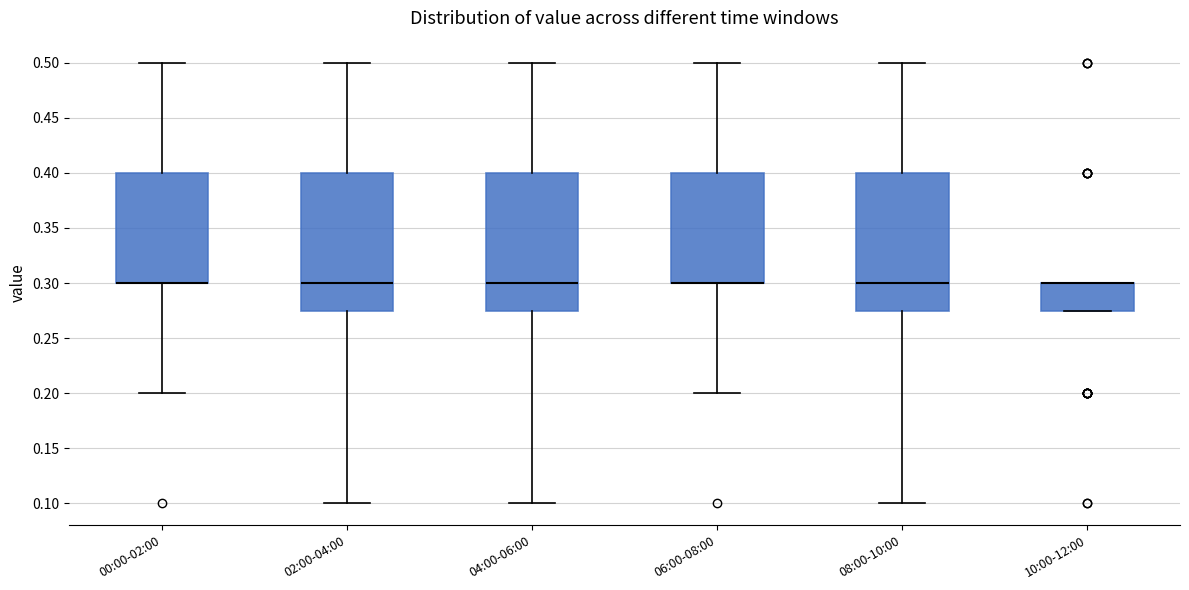

Reading left to right, transcribe this box plot: for each box, give where its median line is, the range the box spans, and where its two whiskers end, as read against the y-axis. The values are not printed on the chart, so give them approximately, as read against the axis.

00:00-02:00: median 0.300 (drawn on the box's lower edge), box 0.300 to 0.400, whiskers 0.200 to 0.500
02:00-04:00: median 0.300, box 0.275 to 0.400, whiskers 0.100 to 0.500
04:00-06:00: median 0.300, box 0.275 to 0.400, whiskers 0.100 to 0.500
06:00-08:00: median 0.300 (drawn on the box's lower edge), box 0.300 to 0.400, whiskers 0.200 to 0.500
08:00-10:00: median 0.300, box 0.275 to 0.400, whiskers 0.100 to 0.500
10:00-12:00: median 0.300 (drawn on the box's upper edge), box 0.275 to 0.300, whiskers 0.275 to 0.300